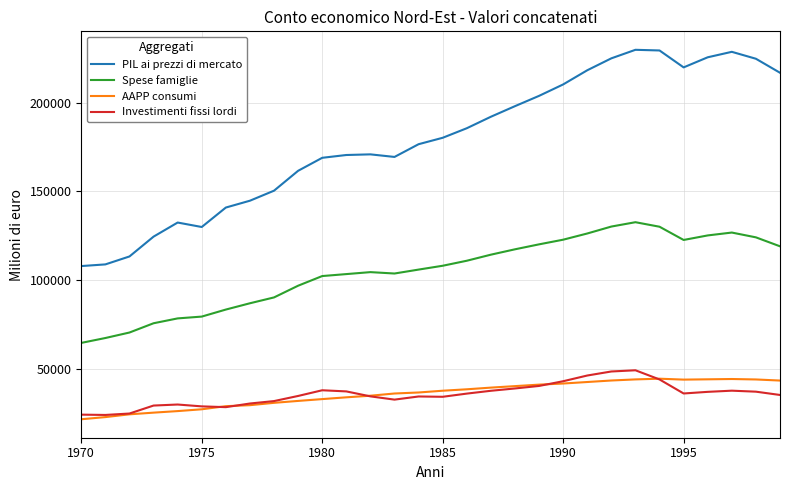

True or false: AAPP consumi and Spese famiglie cross at least once.

False